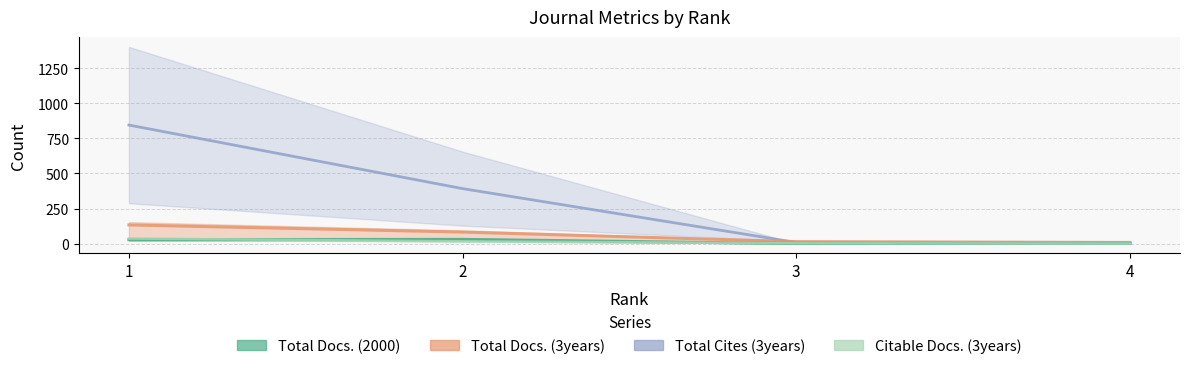

Count the number of categories in the chart.

4